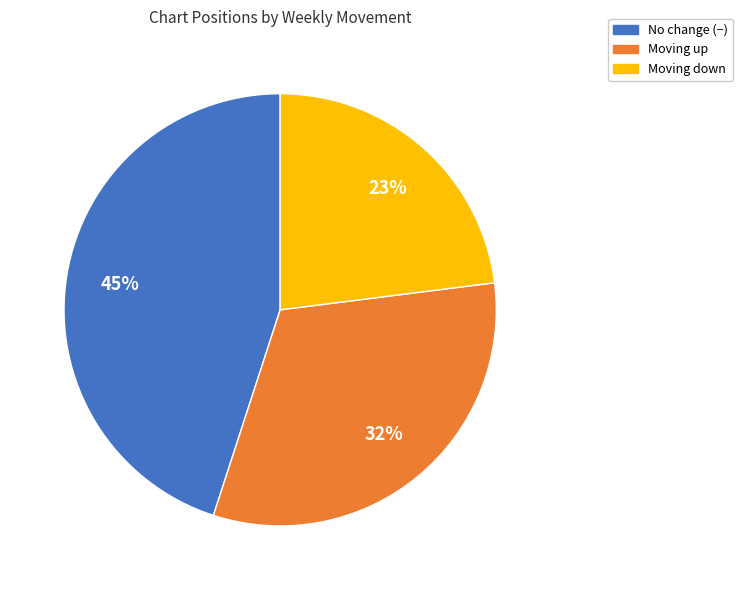

Does any single category account for the majority?

No